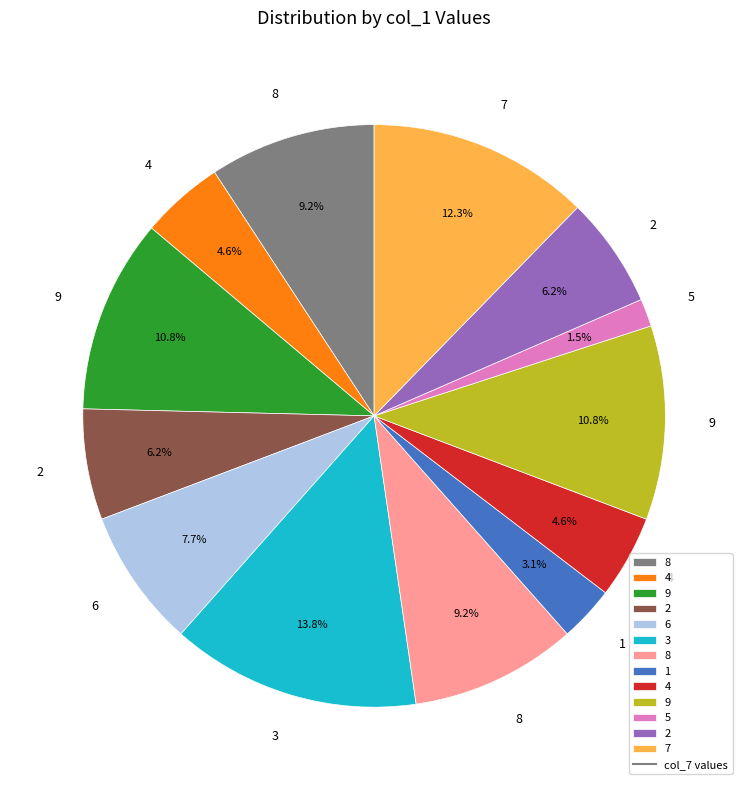

How many slices are in this pie chart?

13